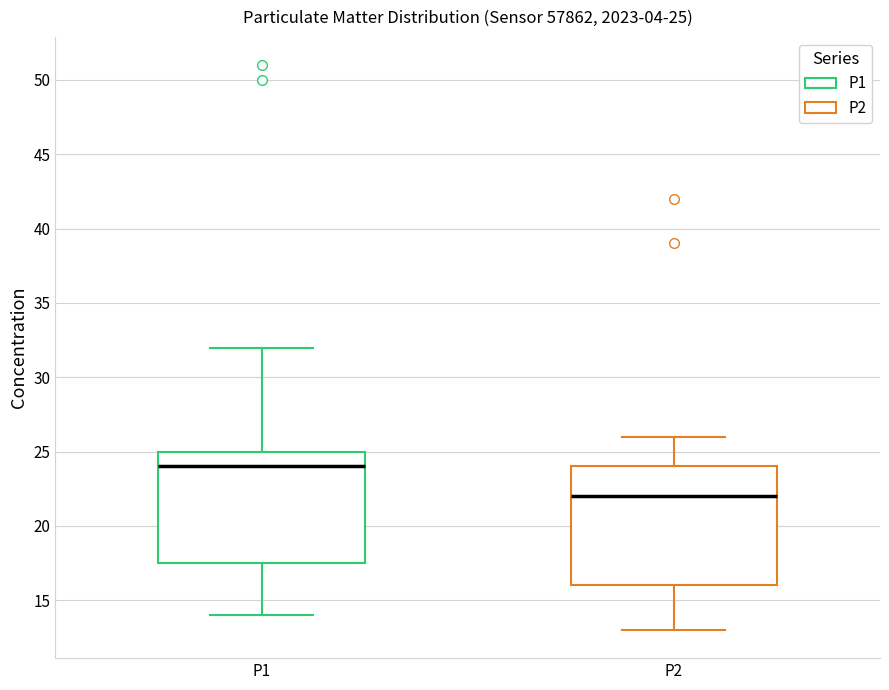

Comparing the boxes themselves (not the whiskers), which one is the tallest?

P2